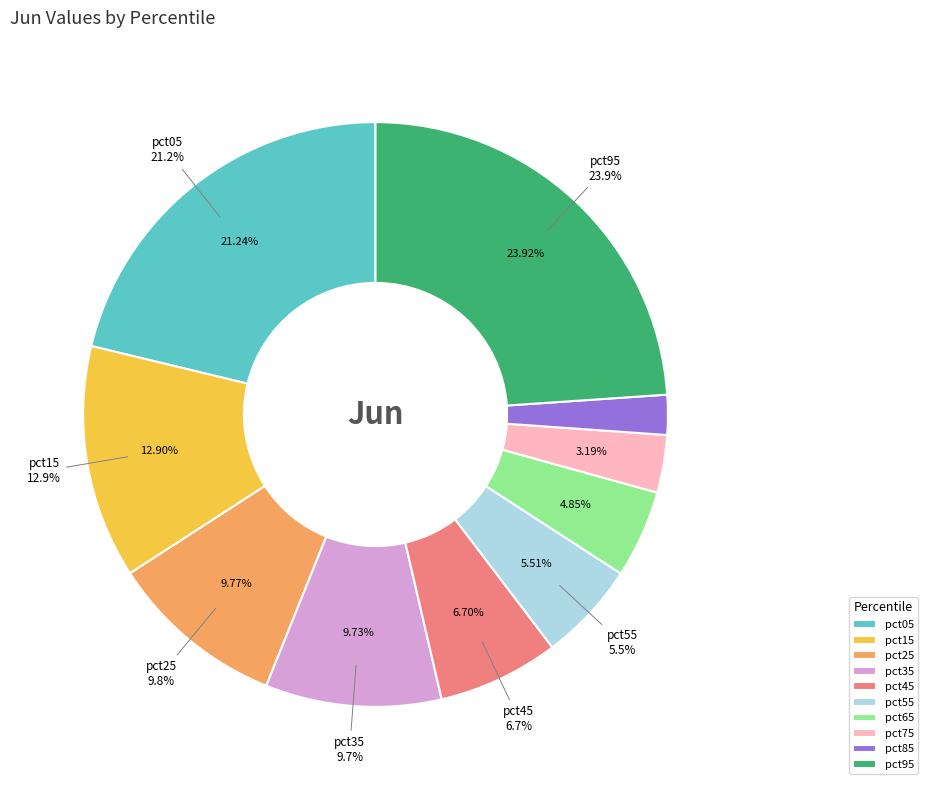

What is the largest slice in the pie chart?

pct95